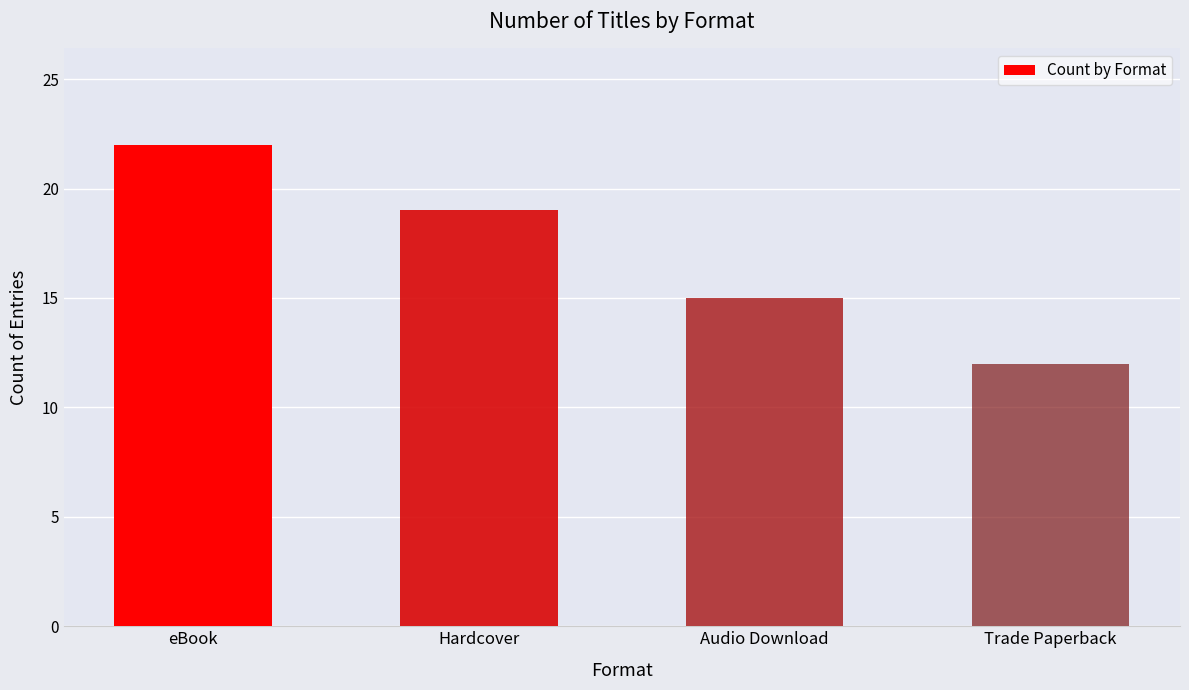

Reading left to right, list all the values displayed in this chart.

eBook=22	Hardcover=19	Audio Download=15	Trade Paperback=12